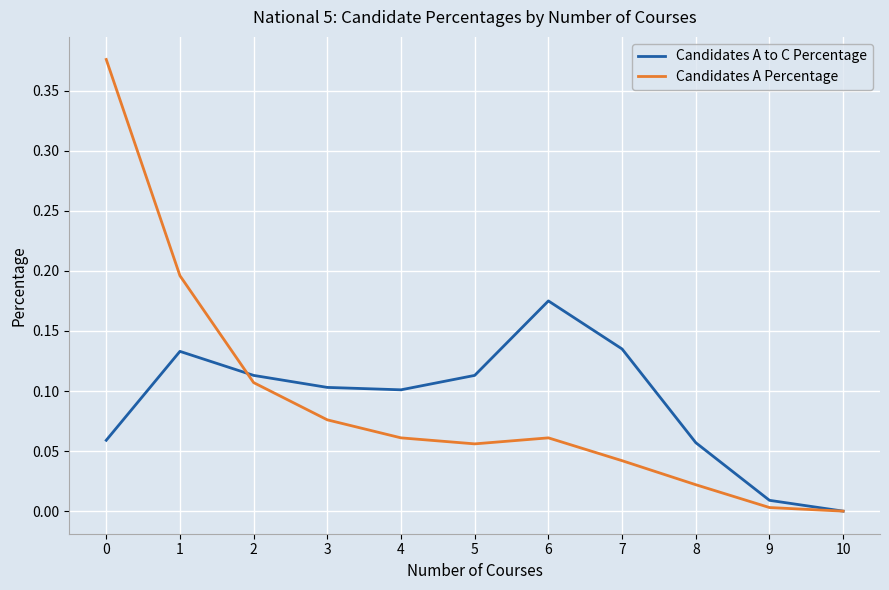

Where is the first local maximum for Candidates A Percentage?

6